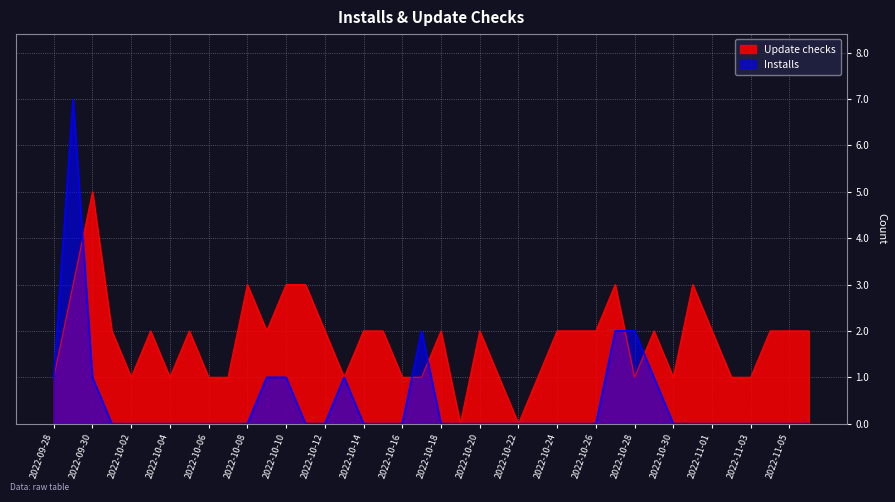

Is it true that Update checks equals 3 at 2022-10-31?

True